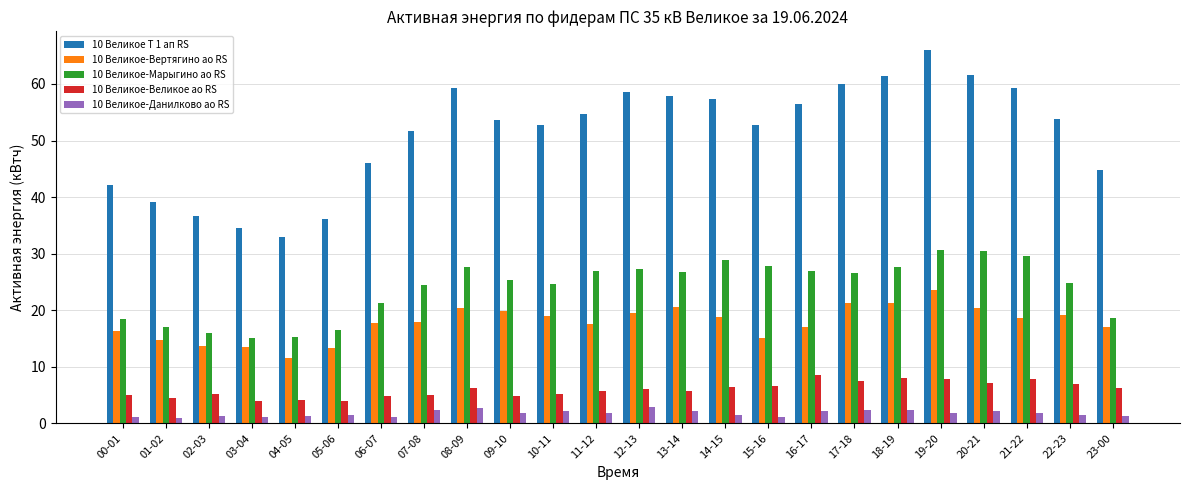

What is the average value of the 10 Великое-Вертягино ао RS series?

17.8